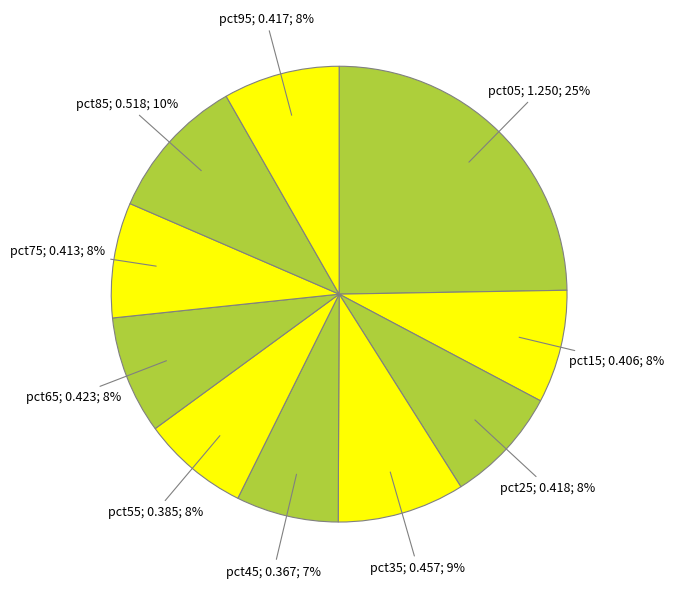

How many slices are in this pie chart?

10